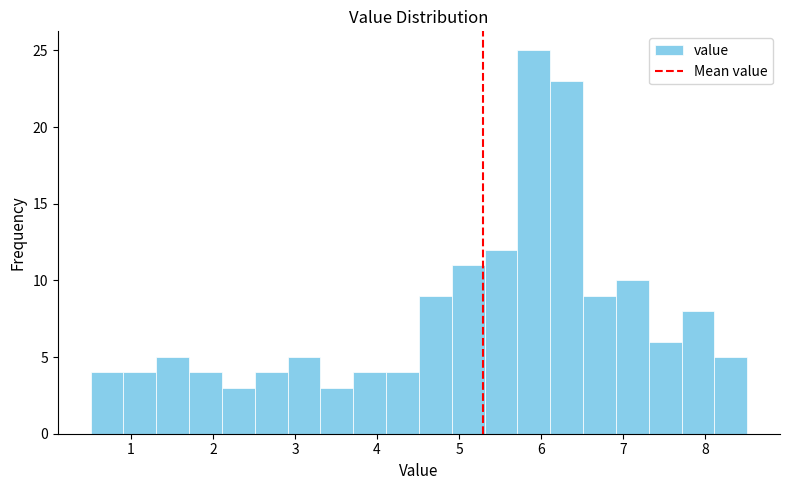

Reading left to right, list every bar in this chart as the range it spans on the x-axis followed by its height. Neither the bar edges nor the heights are printed on the chart, so give them approximately, as read against the axes.

0.51 to 0.91: 4
0.91 to 1.31: 4
1.31 to 1.71: 5
1.71 to 2.11: 4
2.11 to 2.51: 3
2.51 to 2.91: 4
2.91 to 3.31: 5
3.31 to 3.71: 3
3.71 to 4.11: 4
4.11 to 4.51: 4
4.51 to 4.91: 9
4.91 to 5.31: 11
5.31 to 5.71: 12
5.71 to 6.11: 25
6.11 to 6.51: 23
6.51 to 6.91: 9
6.91 to 7.31: 10
7.31 to 7.71: 6
7.71 to 8.11: 8
8.11 to 8.51: 5